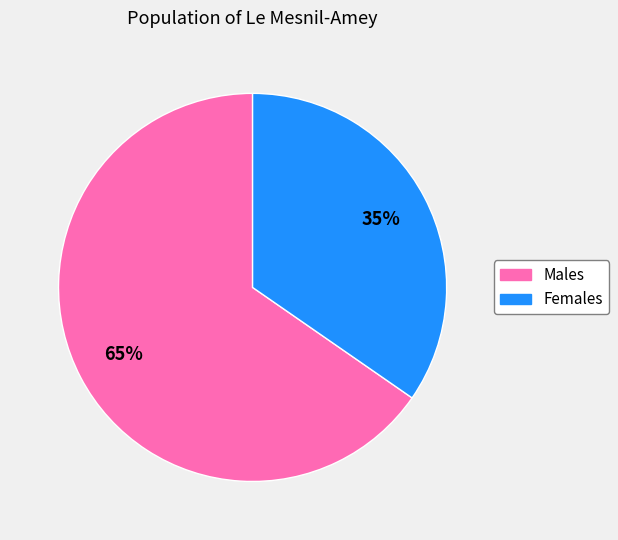

Is there any slice that represents more than half of the pie?

Yes